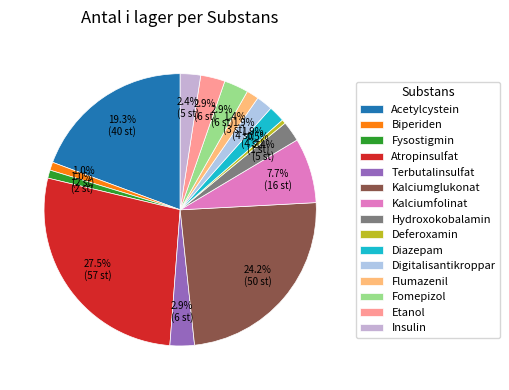

To the nearest percent, what is the combined percentage of Deferoxamin and Digitalisantikroppar?

2%